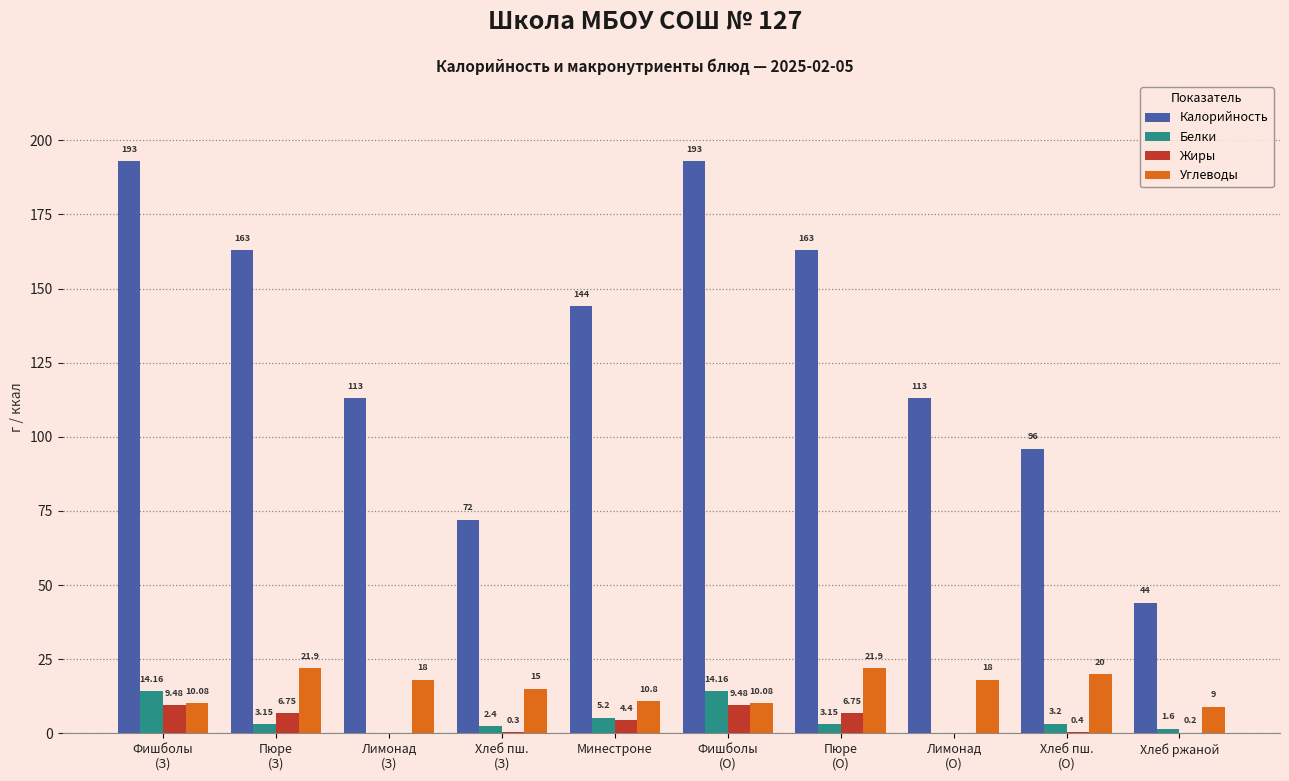

The value of Калорийность at Пюре
(О) is 163.0. True or false?

True